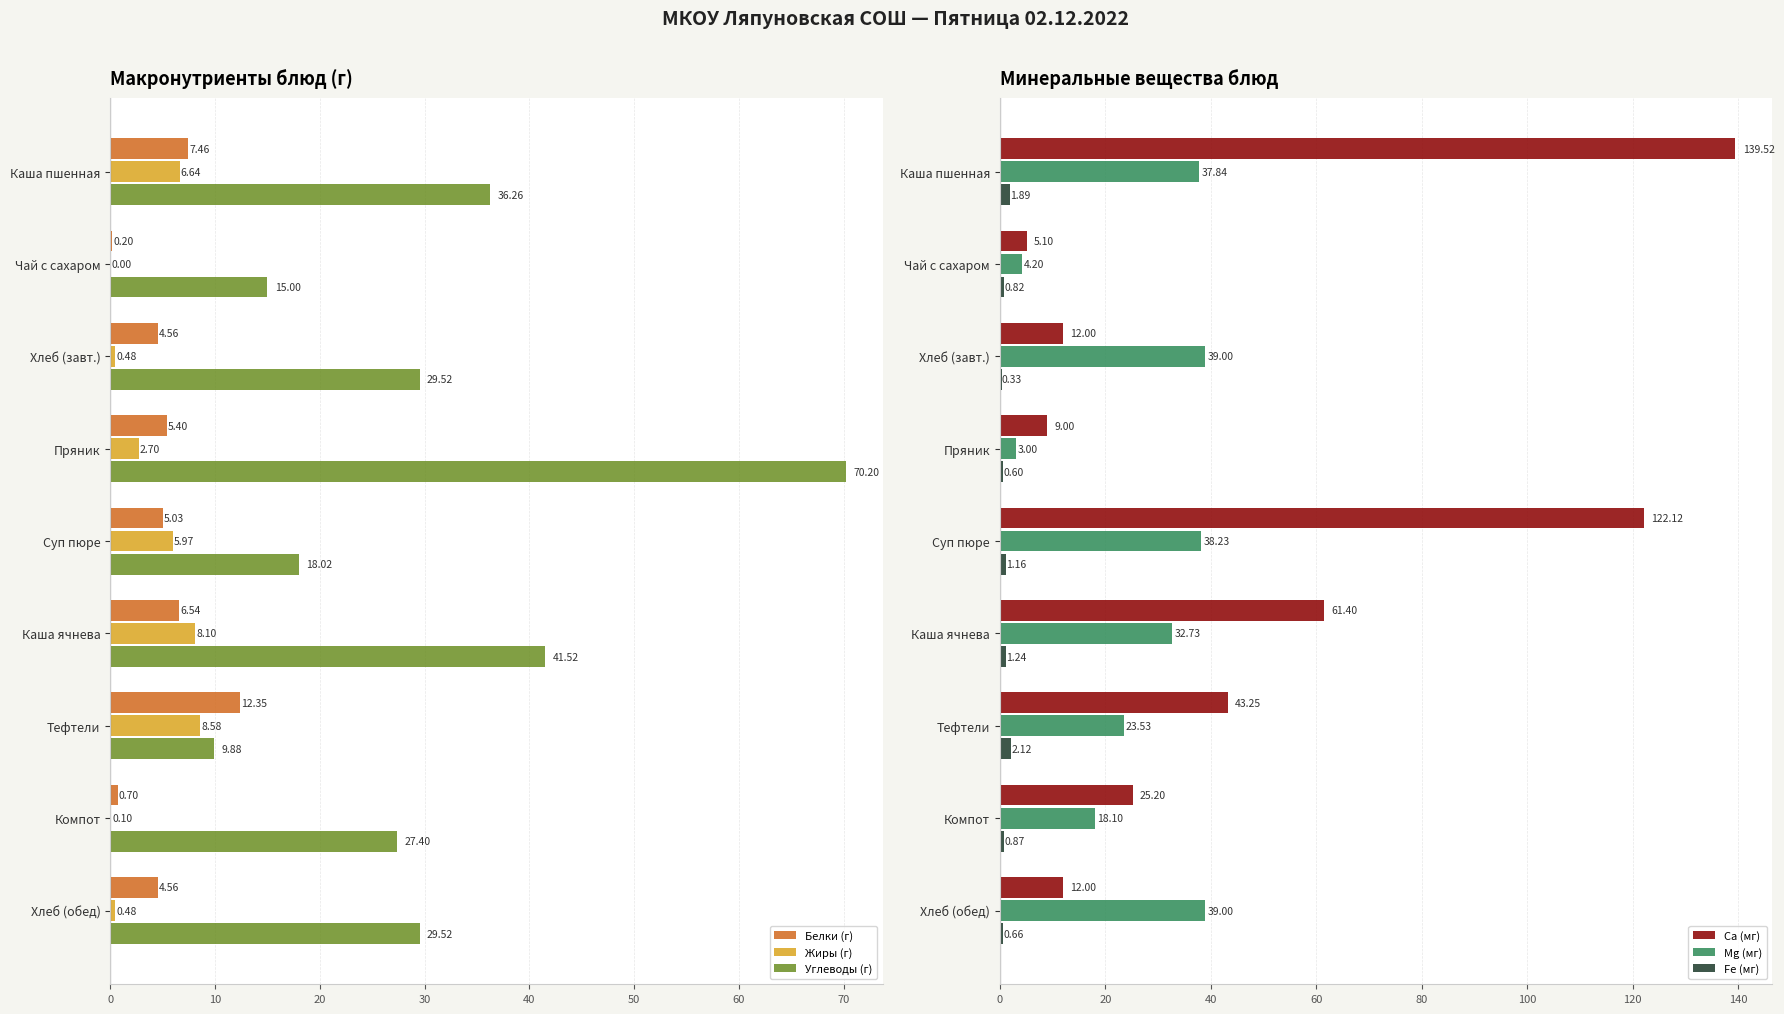

Which category has the highest value in the Углеводы (г) series?

Пряник